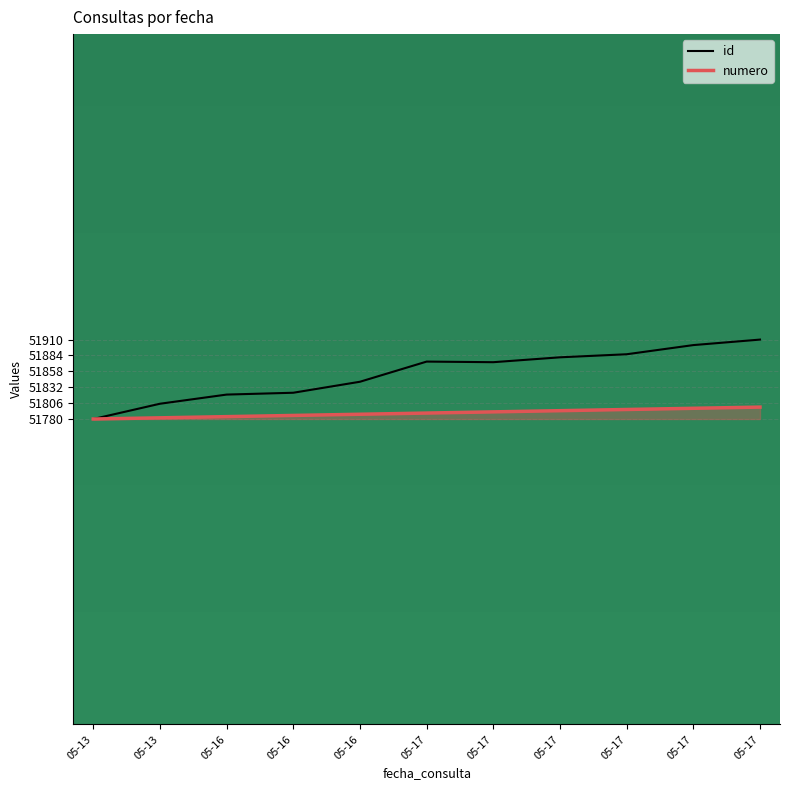

What are all the series names shown in the legend?

id, numero